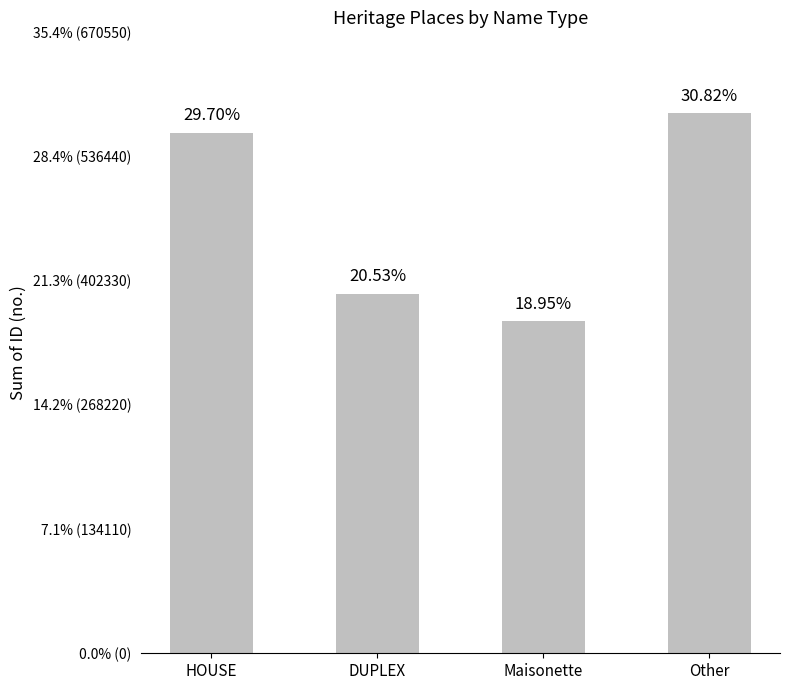

Are the bars horizontal?

No